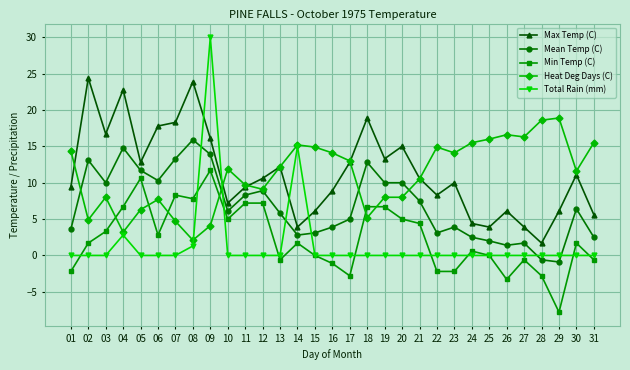

Is it true that Heat Deg Days (C) equals 14.1 at 23?

True